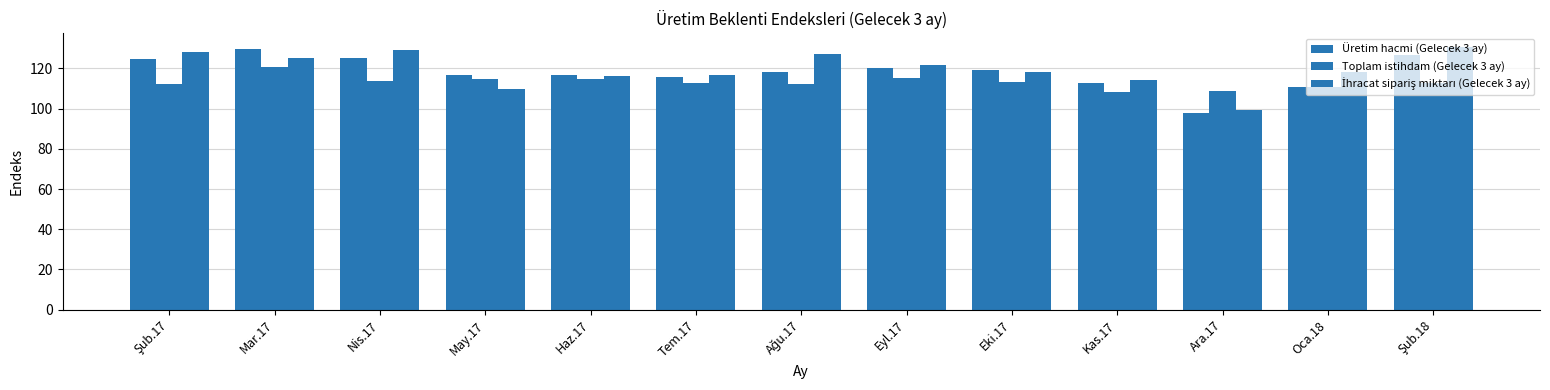

What is the difference between the highest and lowest values at Haz.17?

1.7